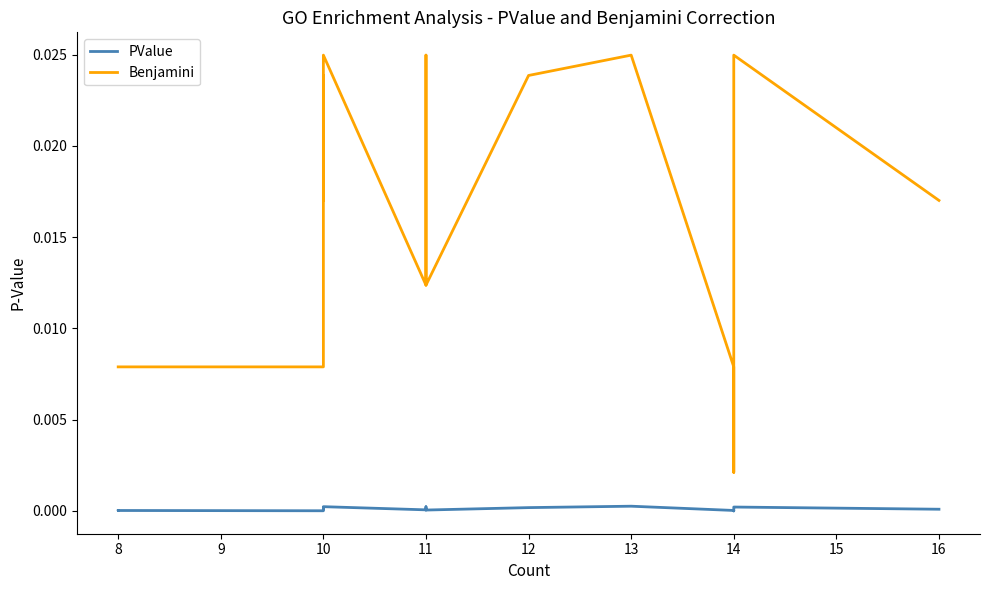

At 10, list the series in order from largest to smallest.

Benjamini, PValue